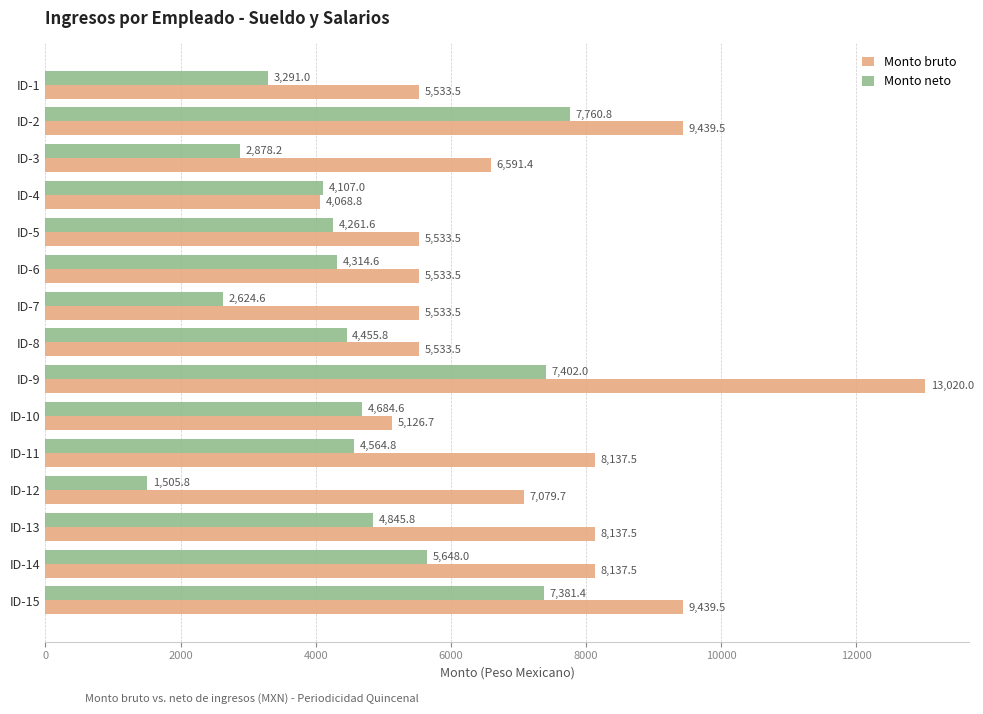

Where is Monto neto nearest to the value 4633?

ID-10